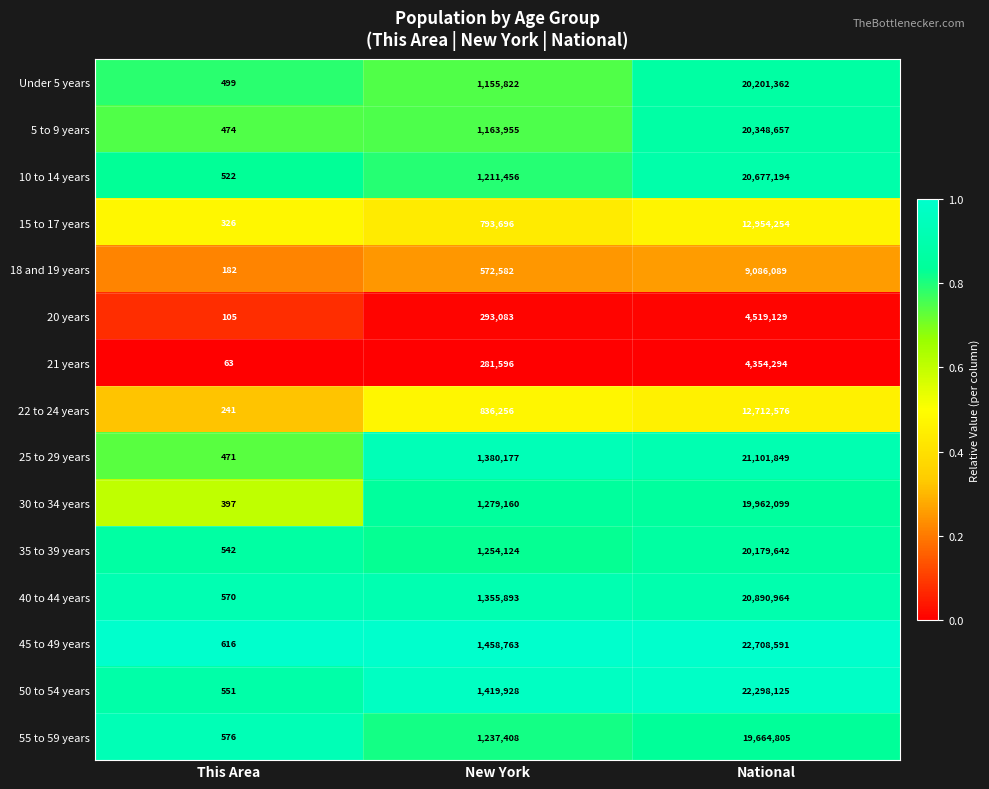

The value of 25 to 29 years at This Area is 471. True or false?

True